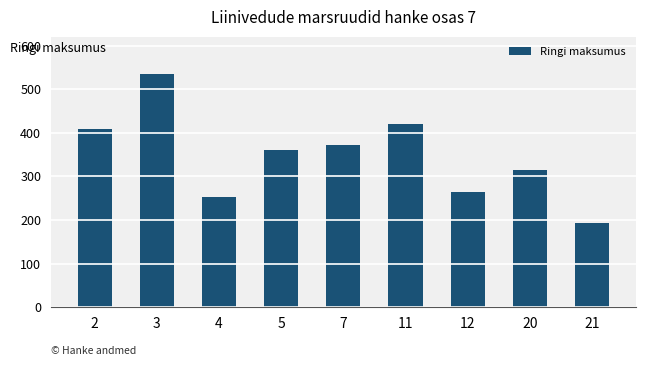

Which label corresponds to the largest value in the chart?

3